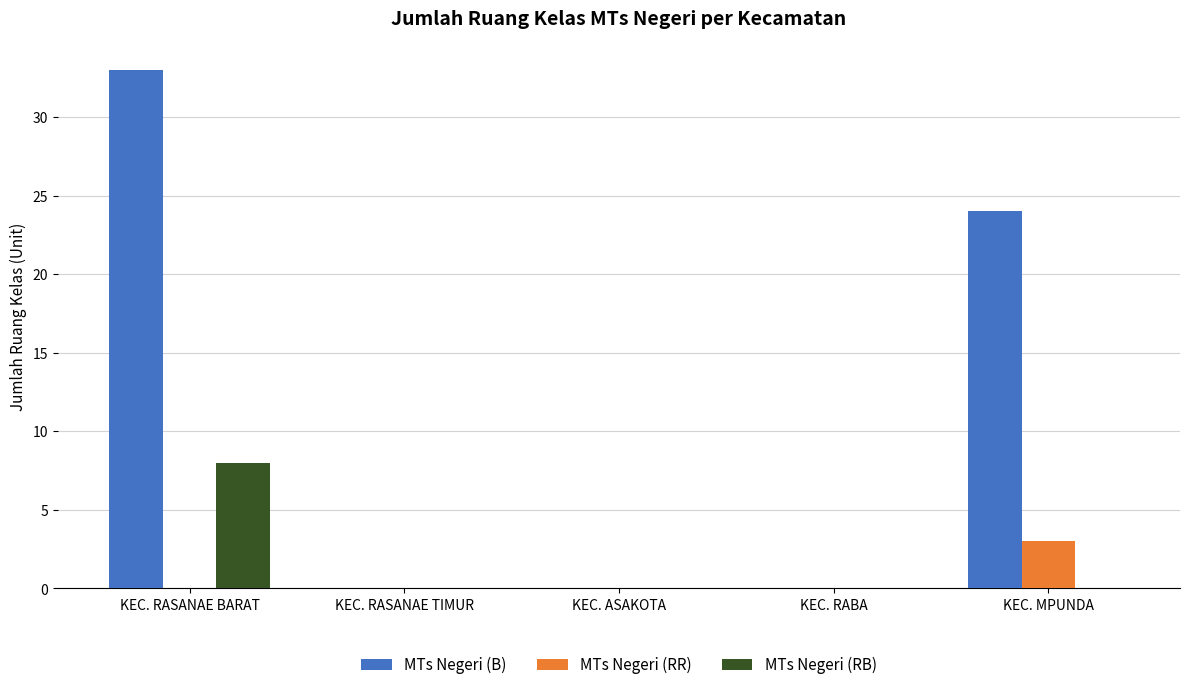

Reading left to right, what are all the values shown in this chart?

MTs Negeri (B): 33	0	0	0	24
MTs Negeri (RR): 0	0	0	0	3
MTs Negeri (RB): 8	0	0	0	0